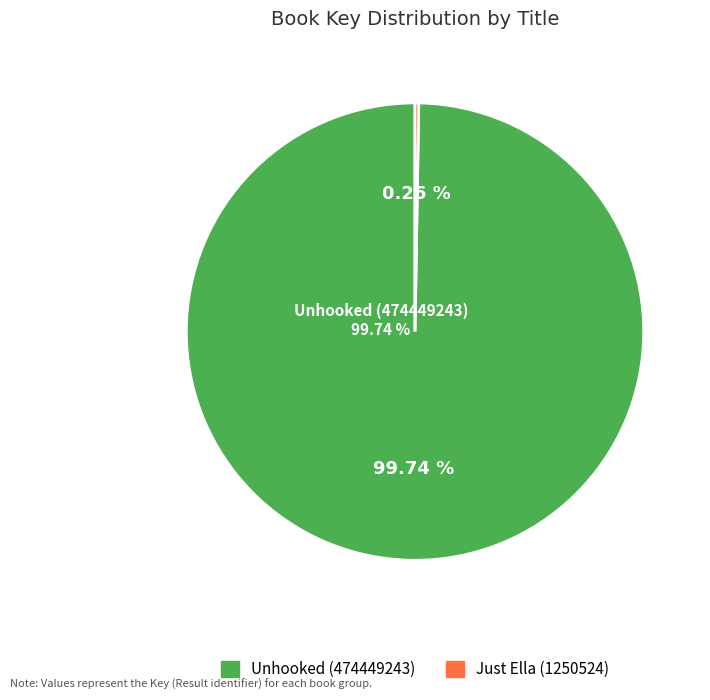

Which slice represents more than half of the pie?

Unhooked (474449243)